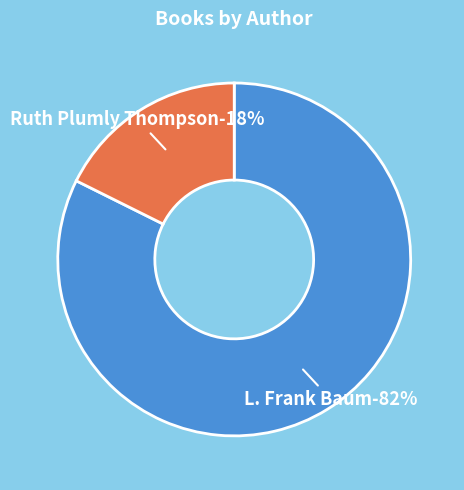

Which slice represents more than half of the pie?

L. Frank Baum